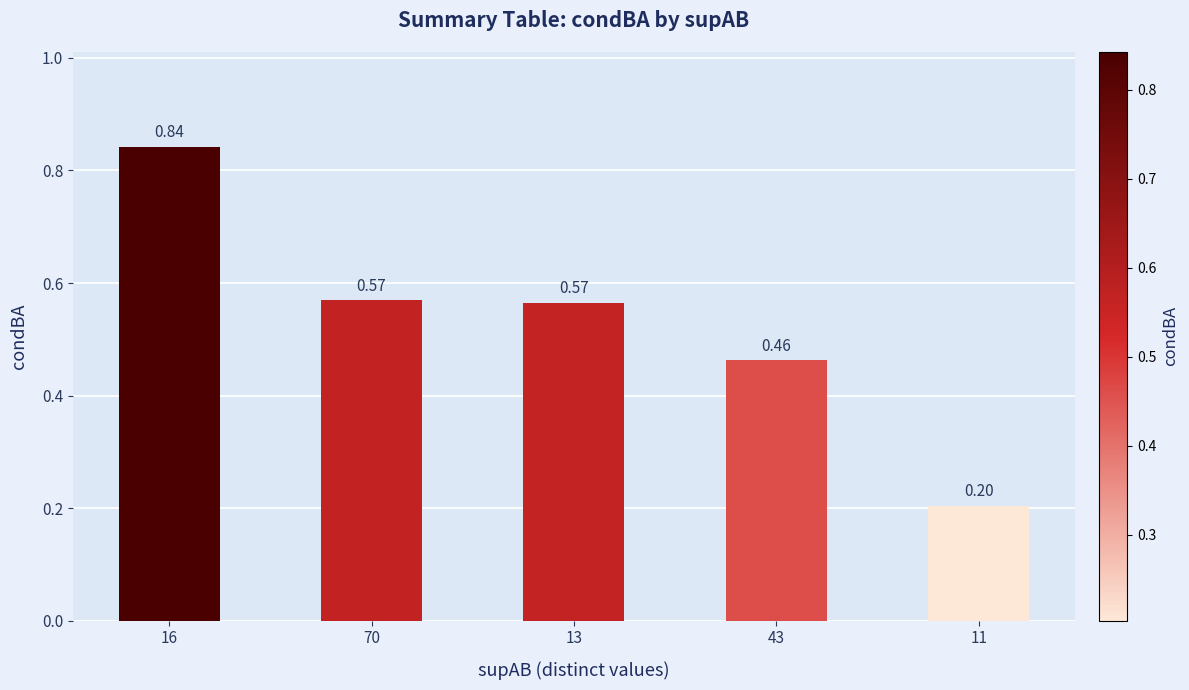

What is the difference between the values at 70 and 16?

0.3